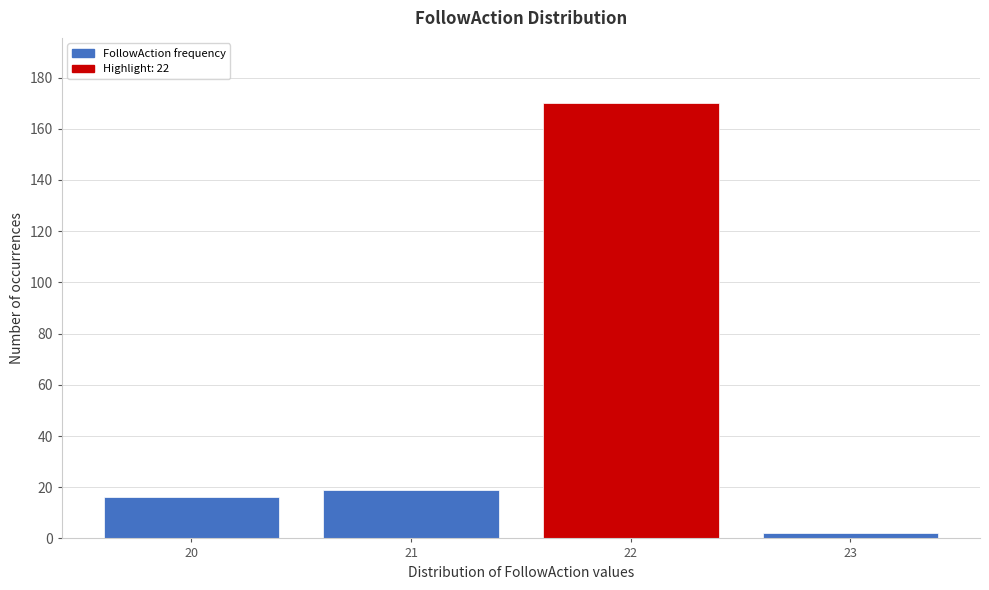

Reading left to right, extract all data points from this chart.

16	19	170	2